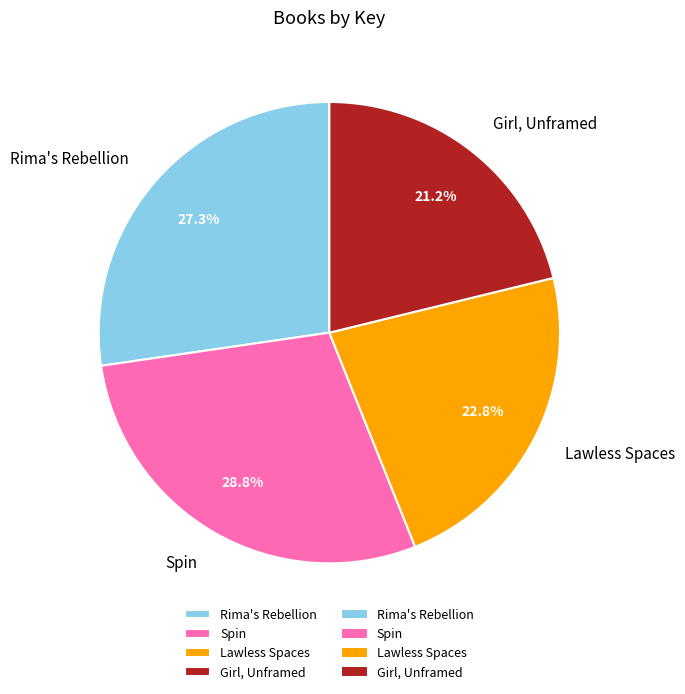

Count the number of slices in the pie.

4